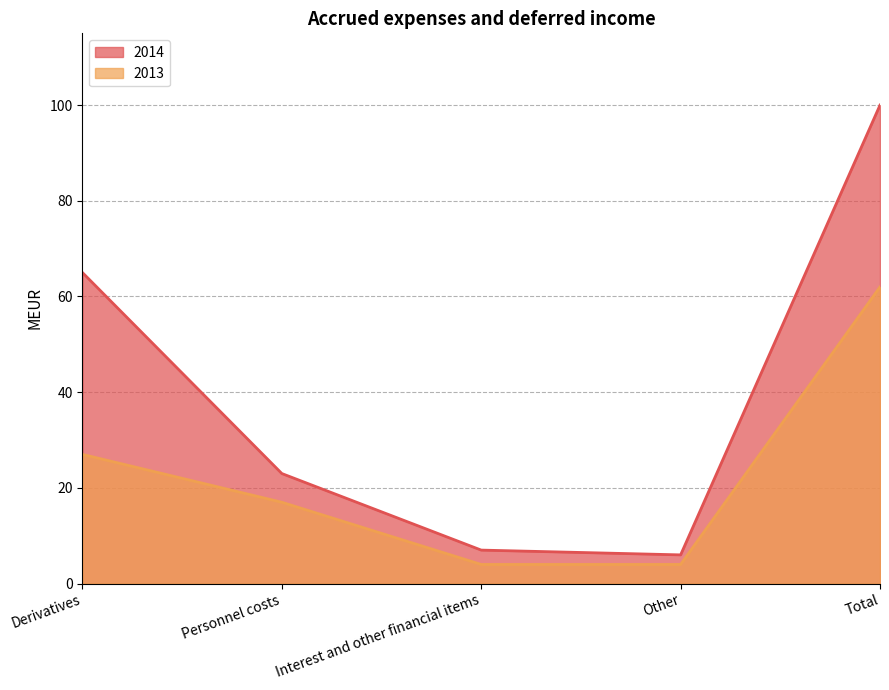

What is the label of the 4th point from the right?

Personnel costs